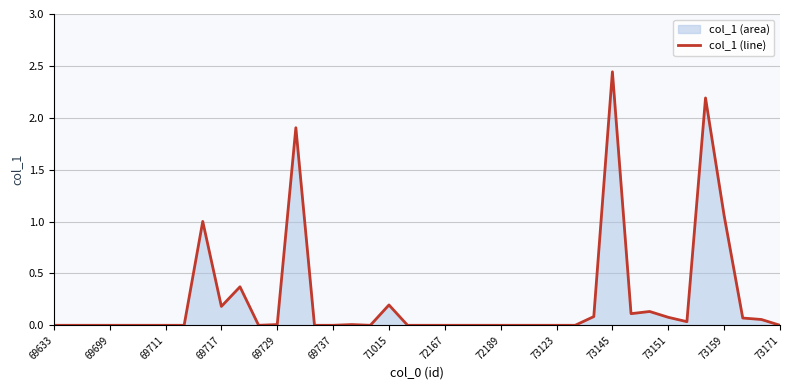

The chart shows a value of 0.0 at 37. True or false?

False